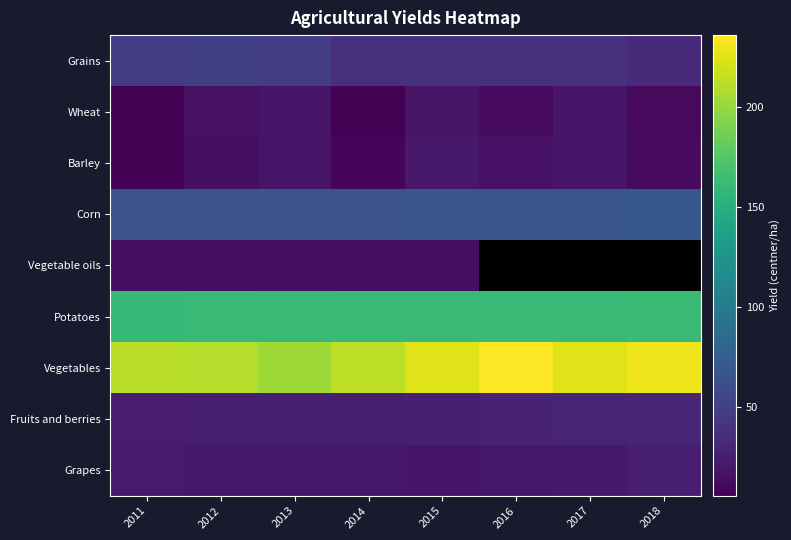

What is the maximum value for Vegetable oils?

15.2